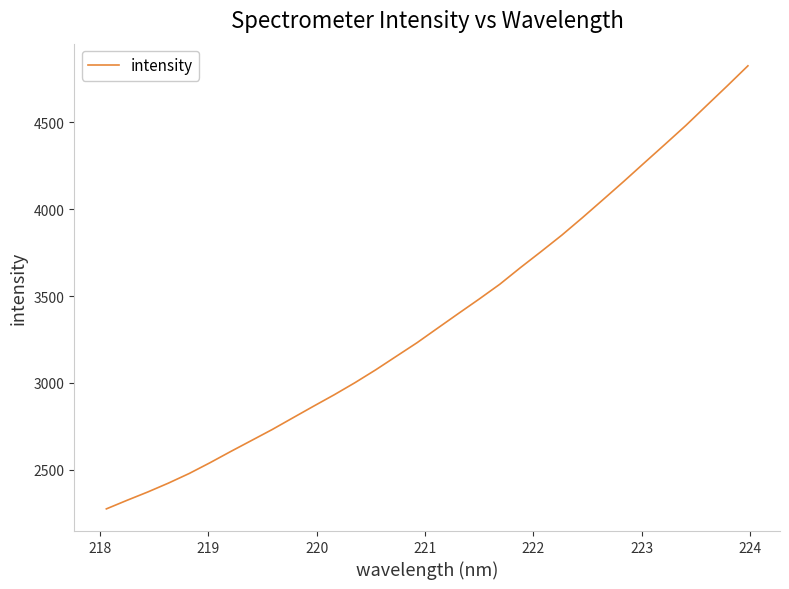

What is the difference between the maximum and minimum values?

2552.8